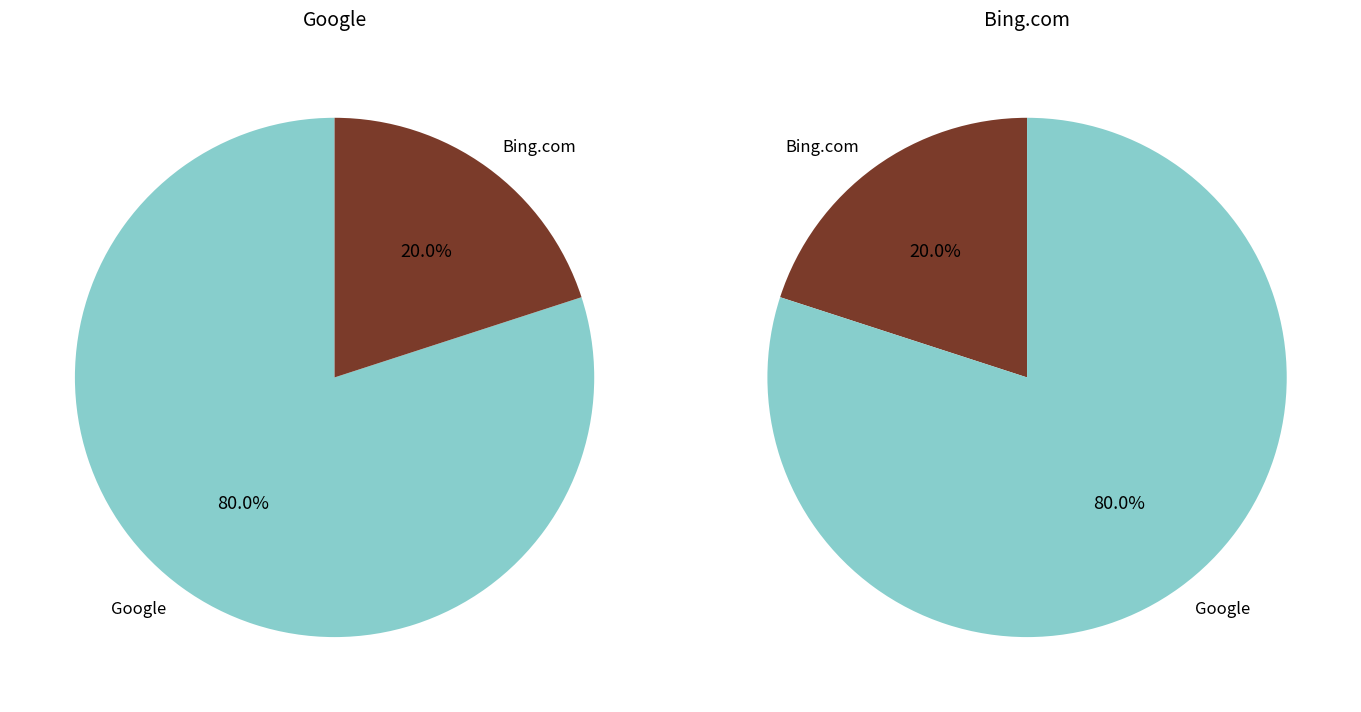

Is it true that 2020-10-21 is 32% of the pie?

False